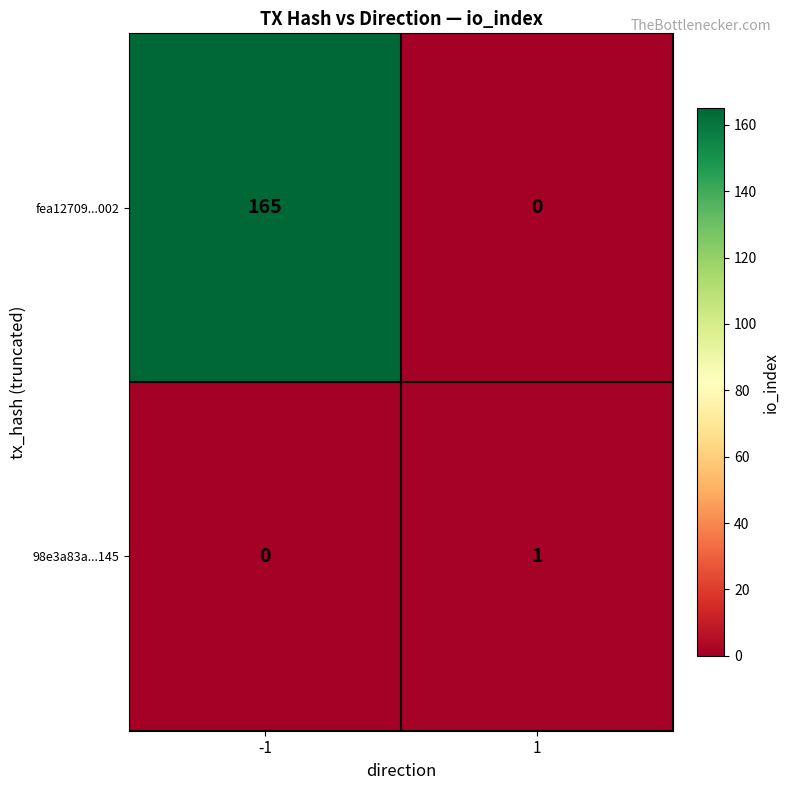

How many data points in 98e3a83a...145 are less than 1?

1